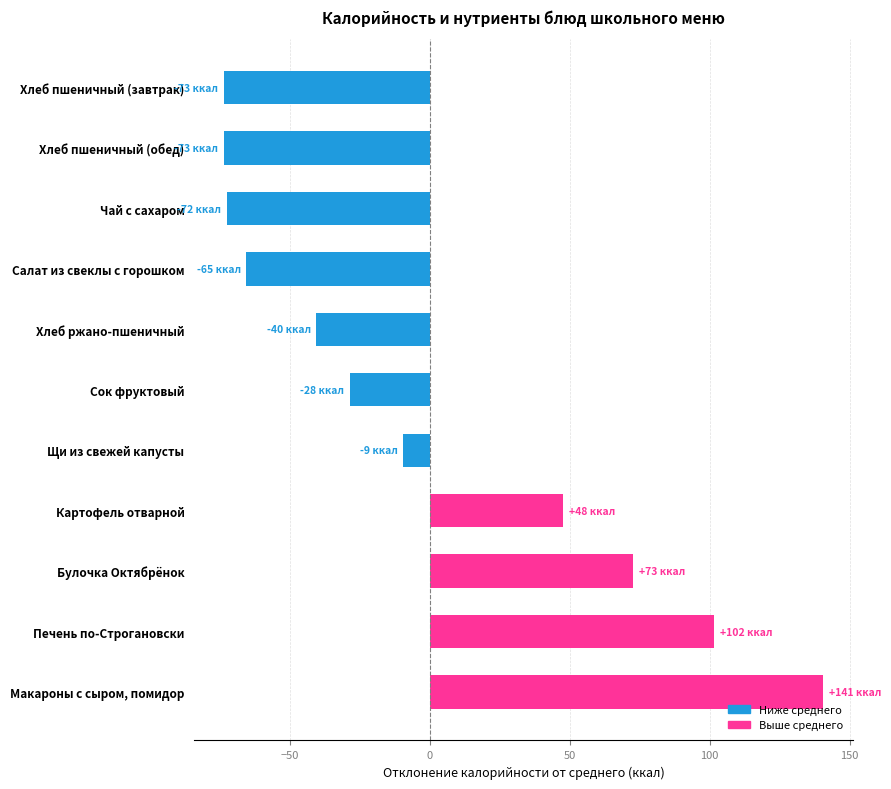

Where is the data nearest to the value 33?

Картофель отварной